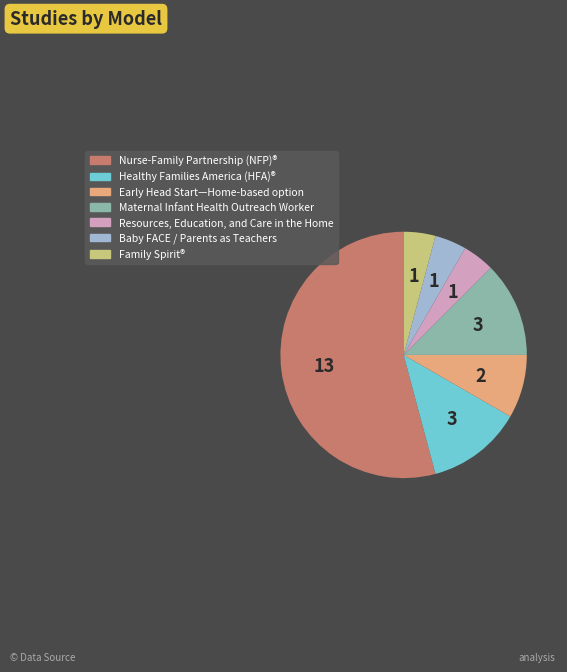

Is there any slice that represents more than half of the pie?

Yes